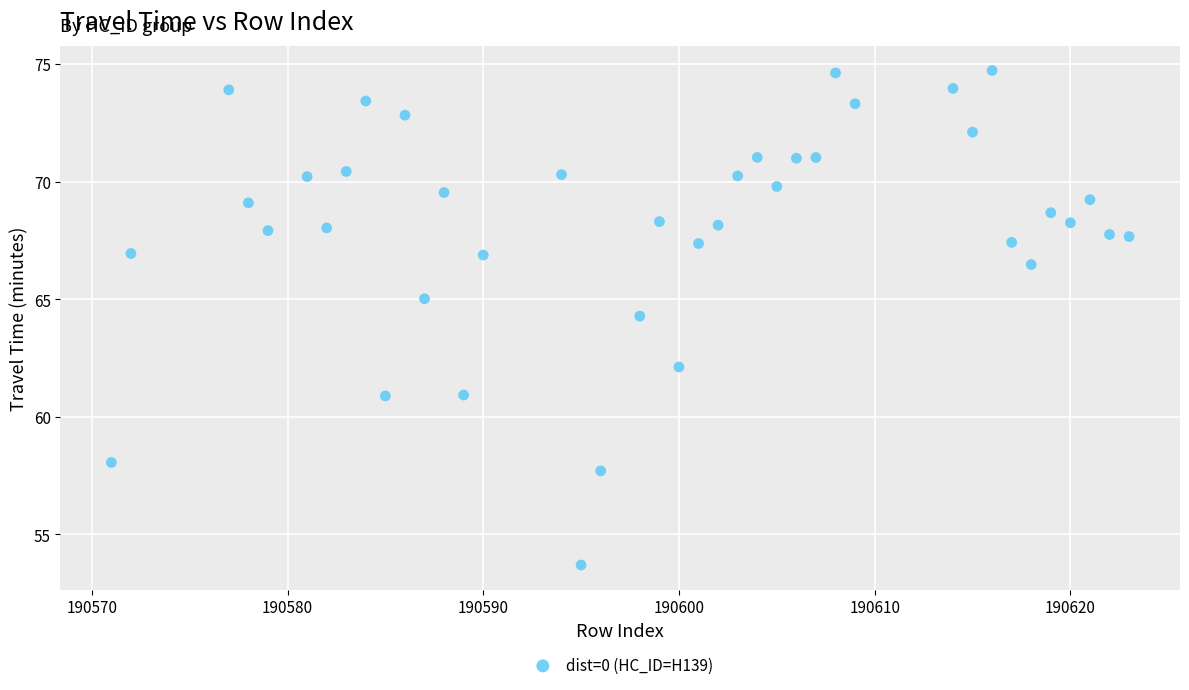

What Y value in the scatter plot is closest to 64?

64.3